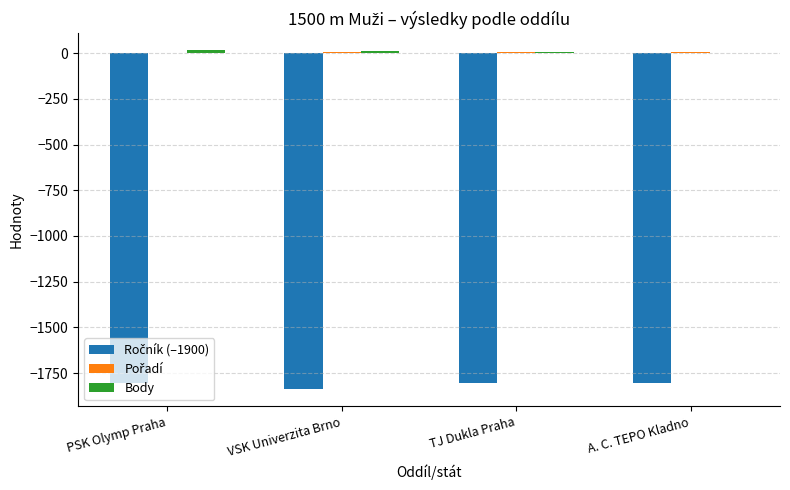

The value of Body at A. C. TEPO Kladno is 3. True or false?

False